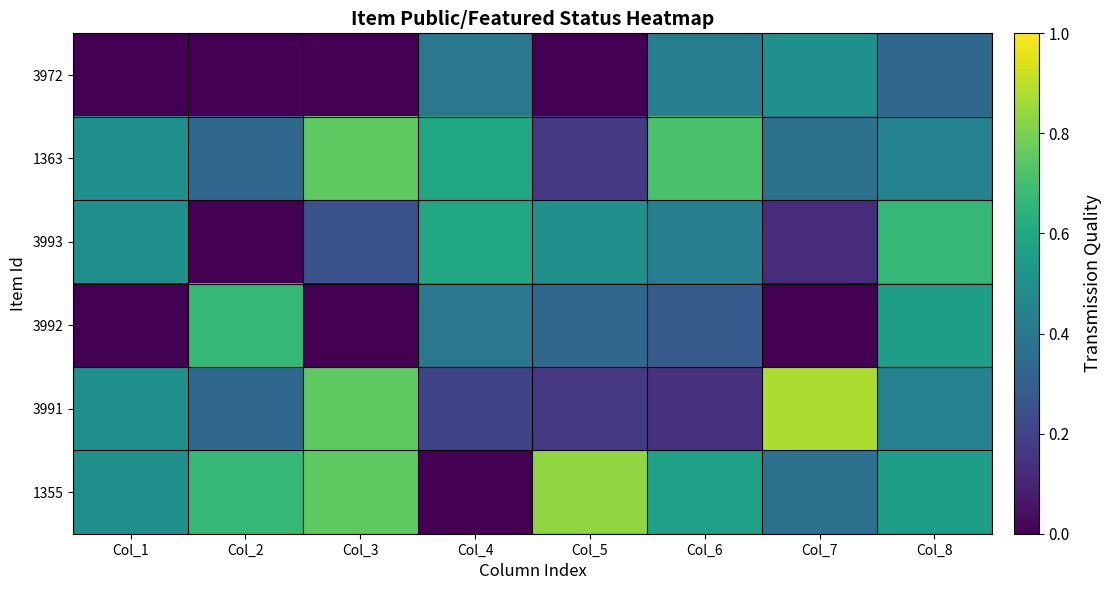

Reading left to right, what are all the values shown in this chart?

3972: Col_1=0.0	Col_2=0.0	Col_3=0.0	Col_4=0.4	Col_5=0.0	Col_6=0.4	Col_7=0.5	Col_8=0.3
1363: Col_1=0.5	Col_2=0.3	Col_3=0.8	Col_4=0.6	Col_5=0.2	Col_6=0.7	Col_7=0.4	Col_8=0.4
3993: Col_1=0.5	Col_2=0.0	Col_3=0.2	Col_4=0.6	Col_5=0.5	Col_6=0.4	Col_7=0.1	Col_8=0.7
3992: Col_1=0.0	Col_2=0.7	Col_3=0.0	Col_4=0.4	Col_5=0.3	Col_6=0.3	Col_7=0.0	Col_8=0.6
3991: Col_1=0.5	Col_2=0.3	Col_3=0.8	Col_4=0.2	Col_5=0.2	Col_6=0.1	Col_7=0.9	Col_8=0.4
1355: Col_1=0.5	Col_2=0.7	Col_3=0.8	Col_4=0.0	Col_5=0.8	Col_6=0.6	Col_7=0.4	Col_8=0.6